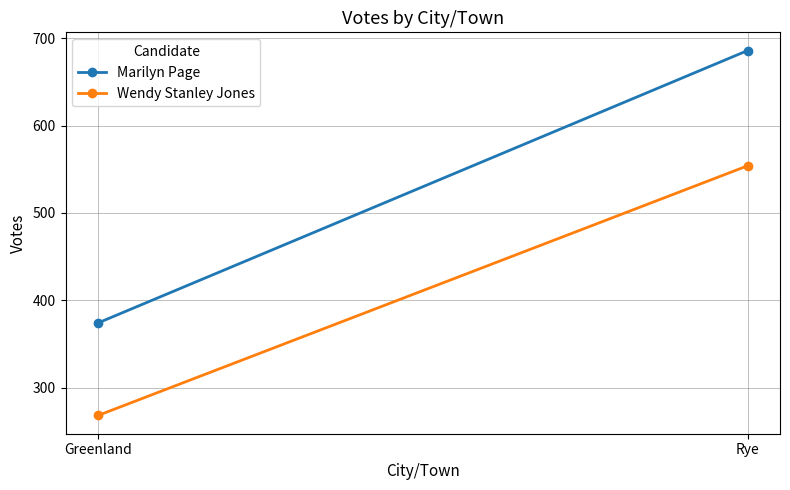

At which label is Marilyn Page closest to 530?

Greenland